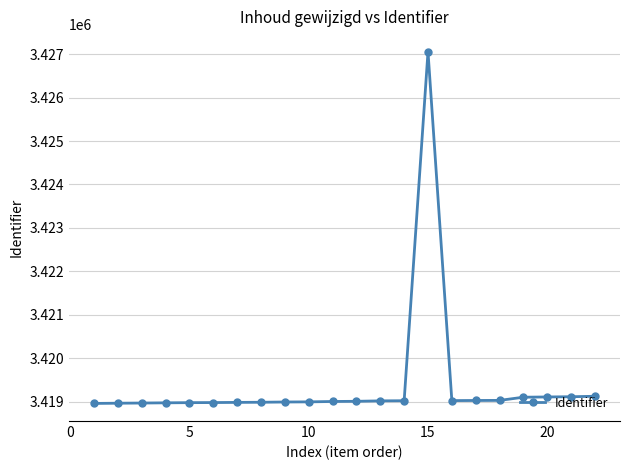

What is the average value?

3419386